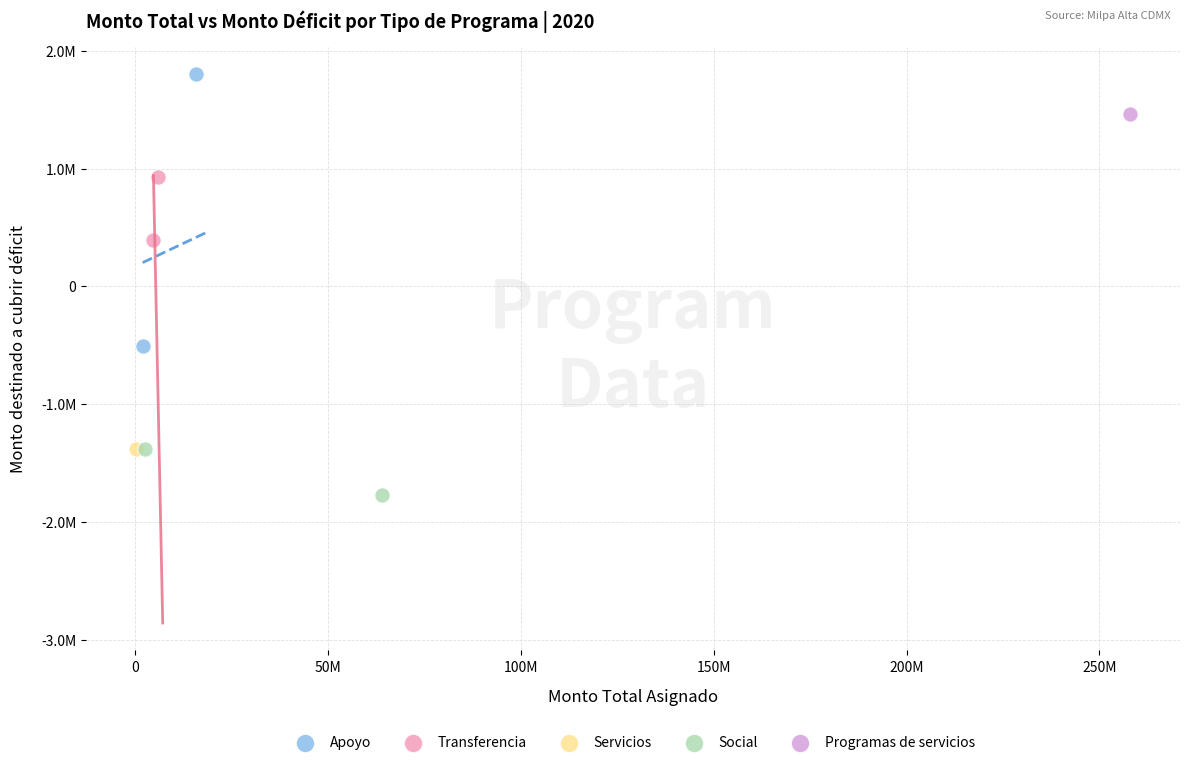

What are all the series names shown in the legend?

Apoyo, Transferencia, Servicios, Social, Programas de servicios